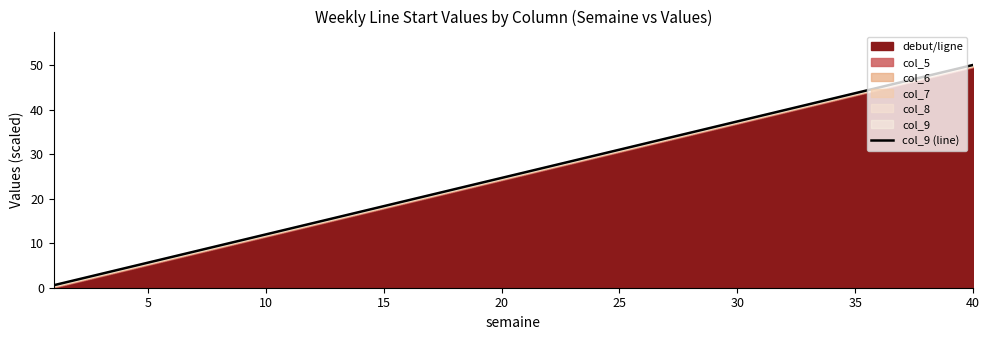

What is the label of the 17th point from the right?

23